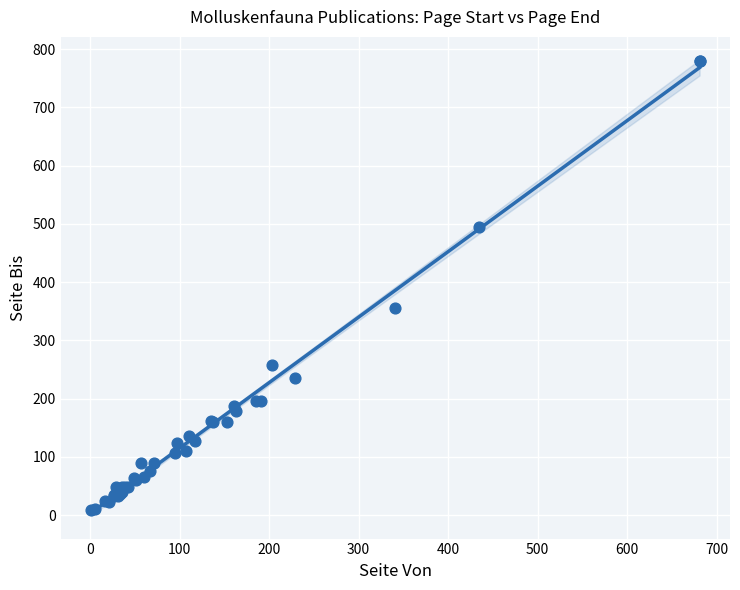

What Y value in the scatter plot is closest to 394?

356